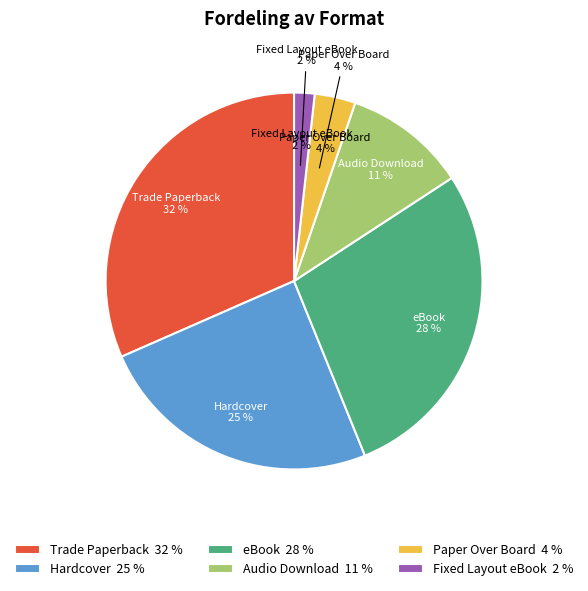

Does Trade Paperback represent more than half of the total?

No